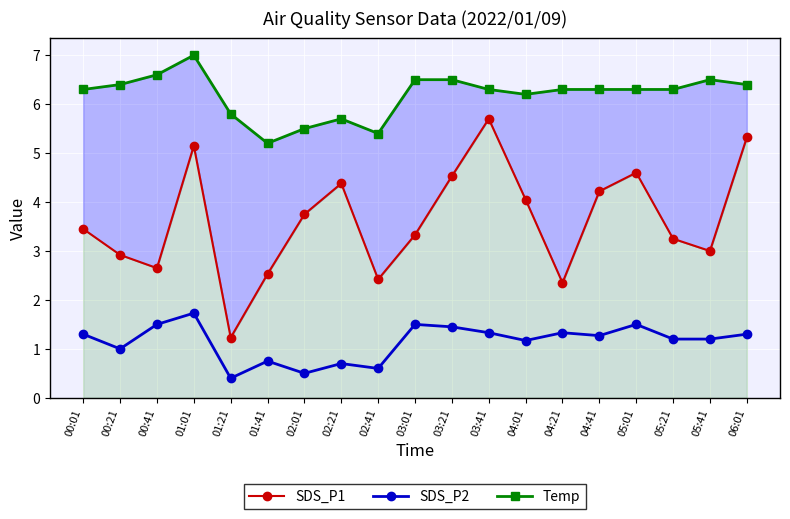

True or false: SDS_P2 and SDS_P1 cross at least once.

False